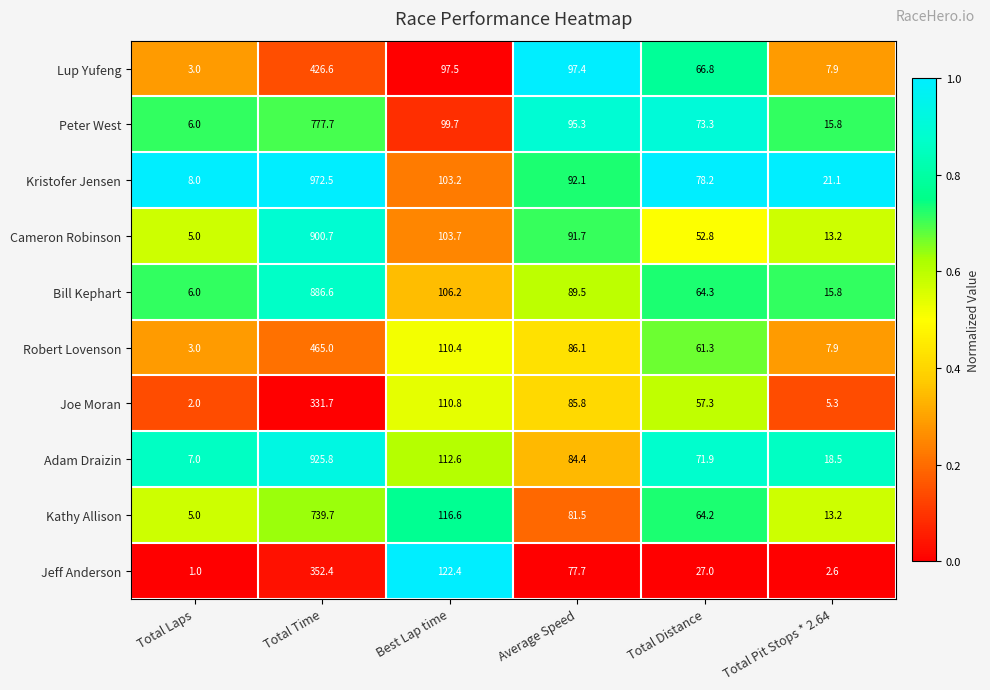

Which series has the largest total across all categories?

Kristofer Jensen